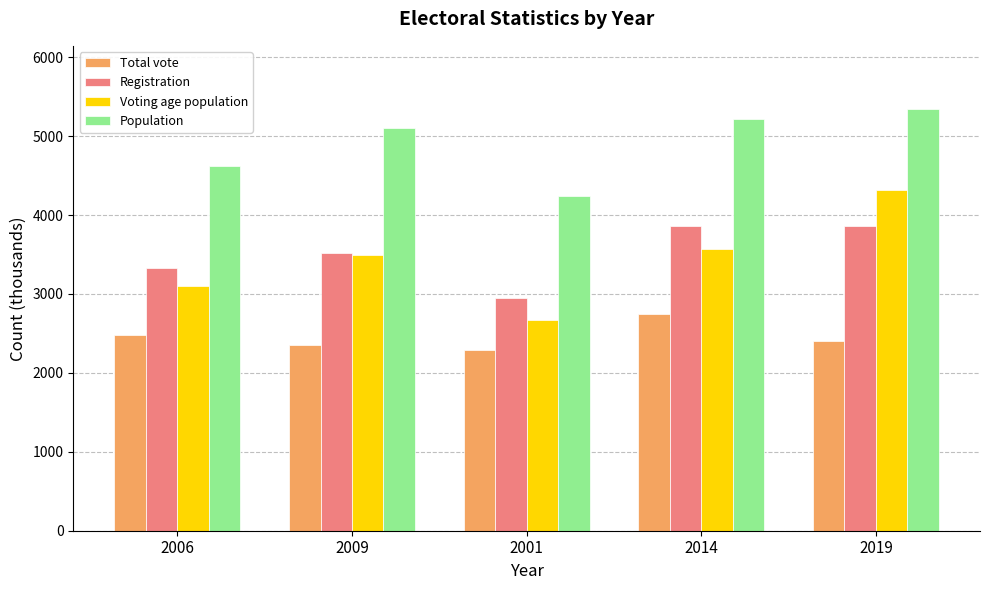

Rank the categories by Total vote value from highest to lowest.

2014, 2006, 2019, 2009, 2001